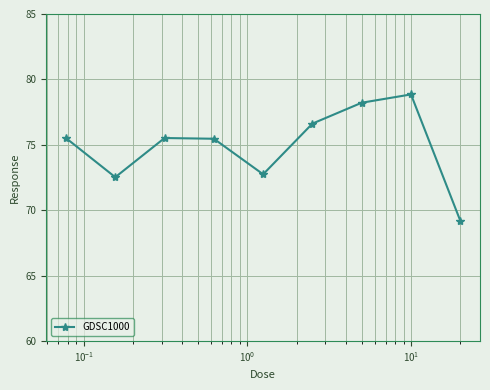

Reading left to right, transcribe all the data shown in this chart.

75.5	72.5	75.5	75.5	72.7	76.6	78.2	78.8	69.2